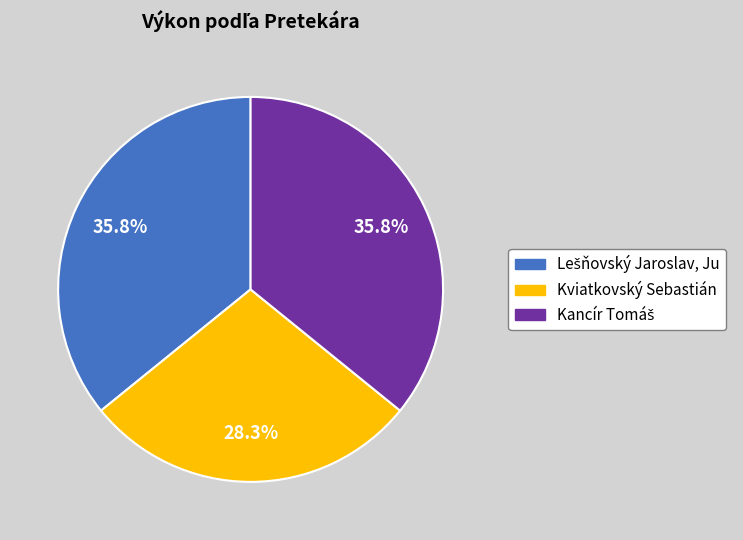

Is there a majority slice in this chart?

No